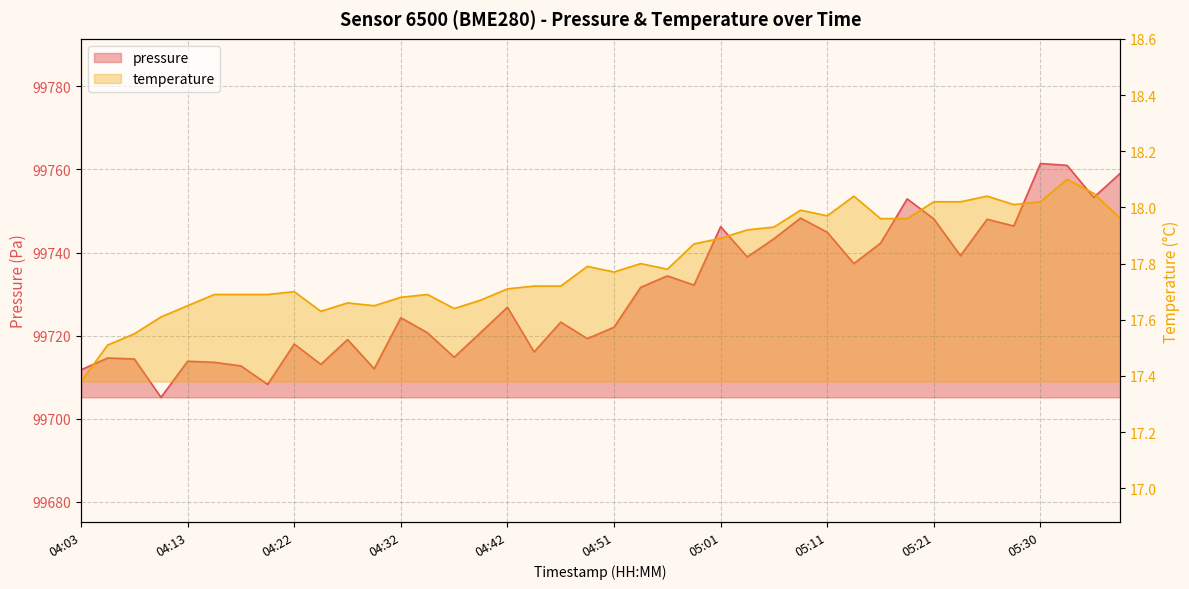

Rank the series by their average value, from lowest to highest.

temperature, pressure